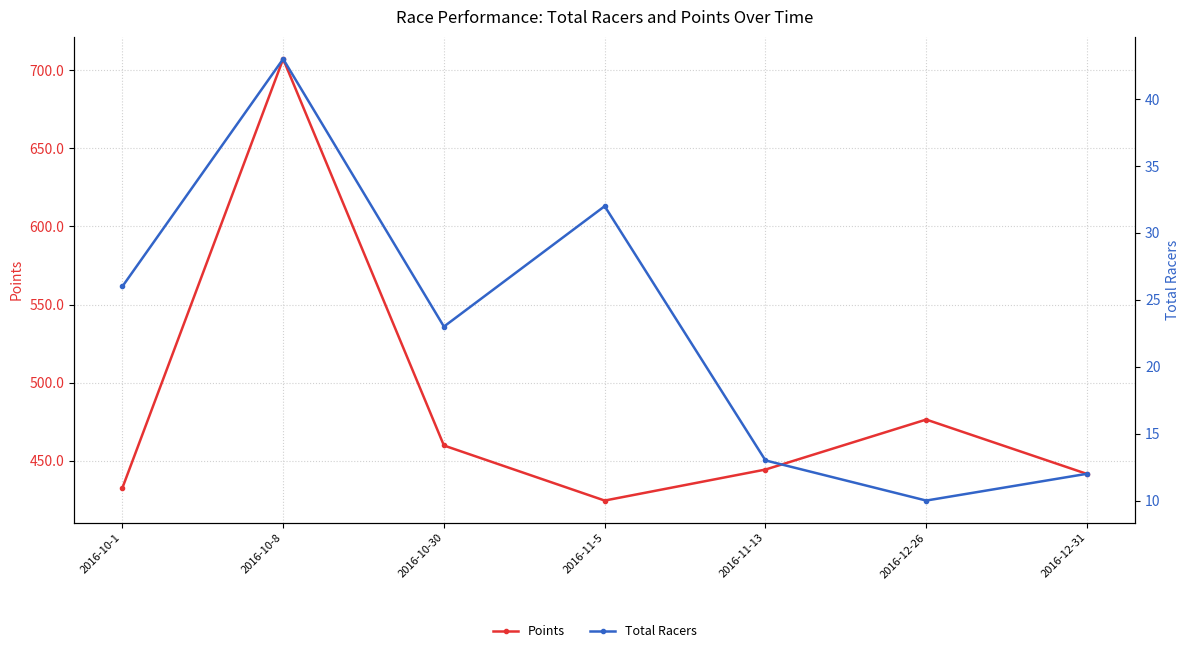

At which category is the sum across all series the highest?

2016-10-8